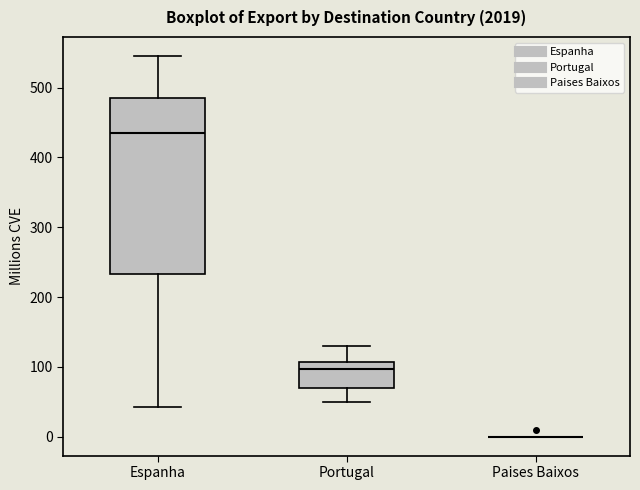

Where does the upper whisker of the box for Espanha end on the y-axis? The values are not printed on the chart, so give them approximately, as read against the axis.

550